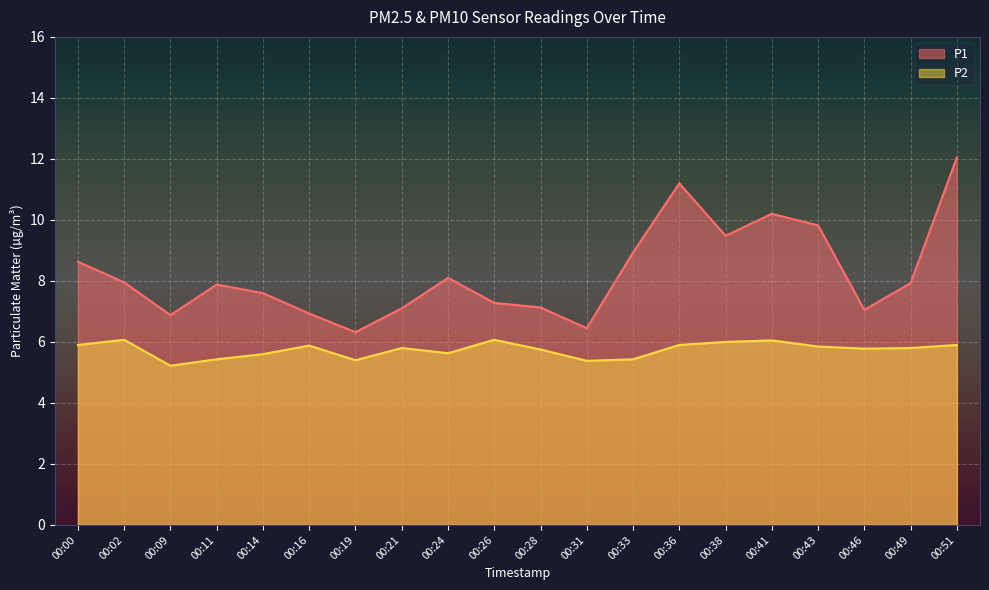

Reading left to right, list all the values displayed in this chart.

P1: 00:00=8.6	00:02=8.0	00:09=6.9	00:11=7.9	00:14=7.6	00:16=6.9	00:19=6.3	00:21=7.1	00:24=8.1	00:26=7.3	00:28=7.1	00:31=6.5	00:33=8.9	00:36=11.2	00:38=9.5	00:41=10.2	00:43=9.8	00:46=7.0	00:49=7.9	00:51=12.1
P2: 00:00=5.9	00:02=6.1	00:09=5.2	00:11=5.4	00:14=5.6	00:16=5.9	00:19=5.4	00:21=5.8	00:24=5.6	00:26=6.1	00:28=5.8	00:31=5.4	00:33=5.4	00:36=5.9	00:38=6.0	00:41=6.0	00:43=5.8	00:46=5.8	00:49=5.8	00:51=5.9